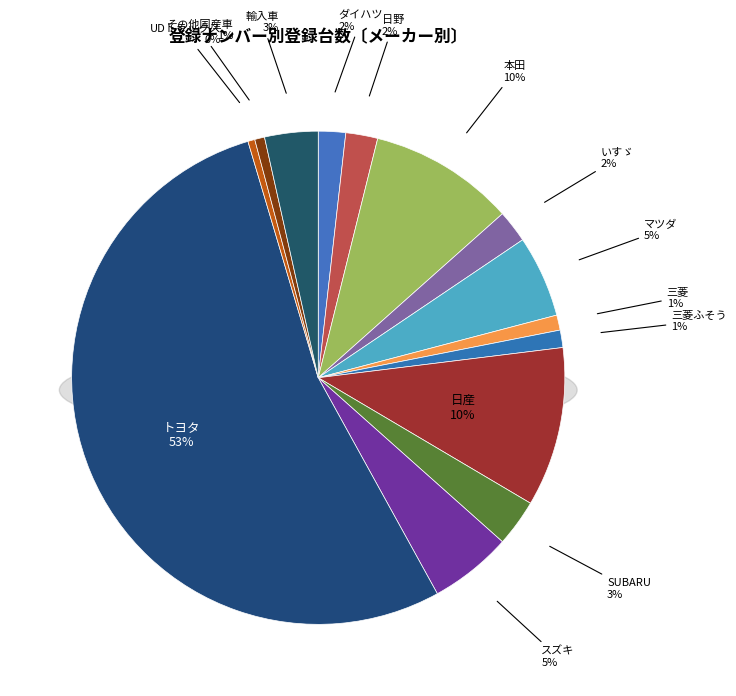

True or false: 三菱ふそう accounts for 1% of the total.

True